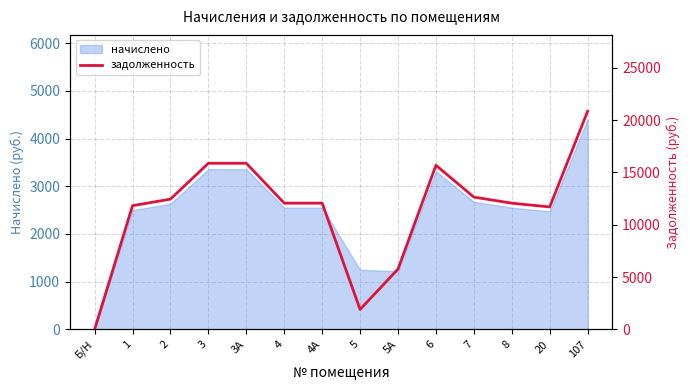

How many lines are shown in the chart?

1